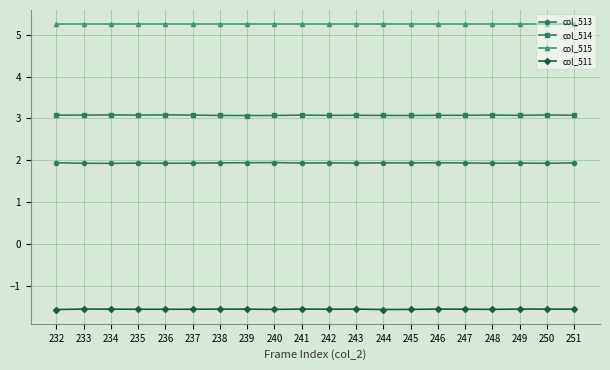

Rank the series at 249 from highest to lowest value.

col_515, col_514, col_513, col_511